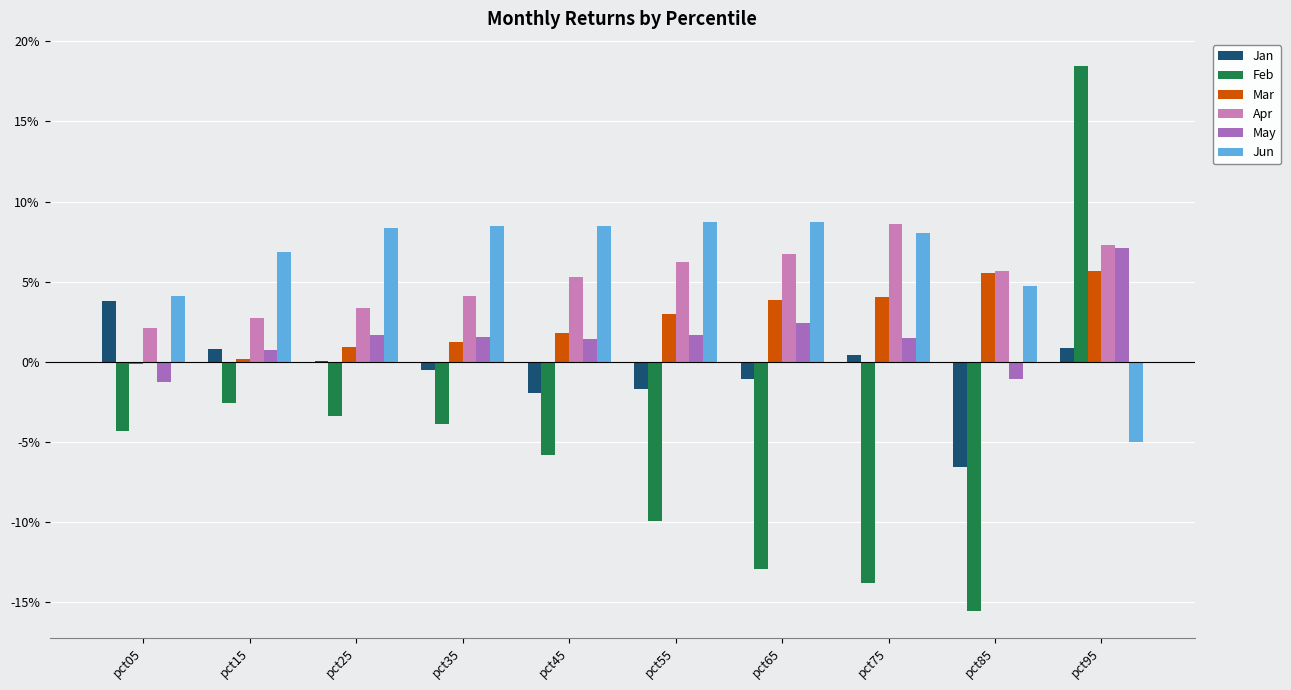

Between pct55 and pct85, which series saw the biggest shift?

Feb